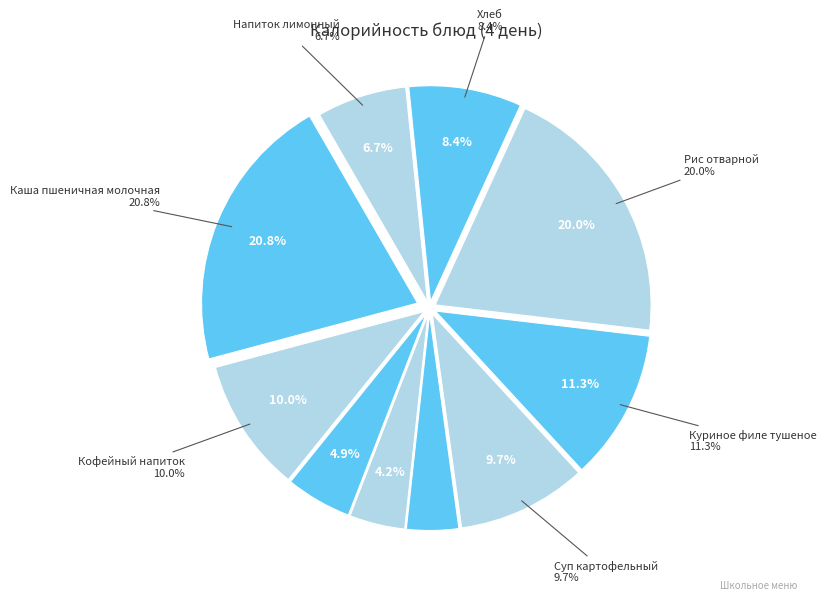

The Куриное филе тушеное slice represents 20% of the pie. True or false?

False